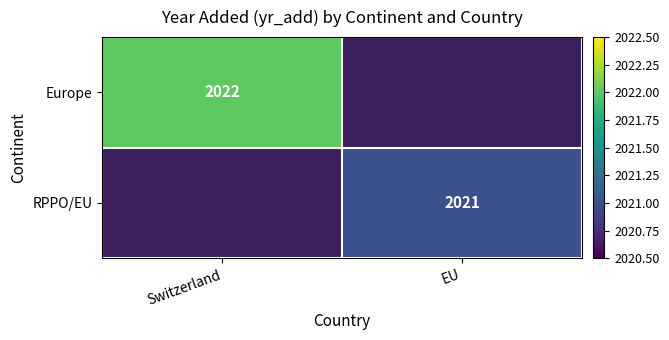

How many distinct data groups are displayed?

2